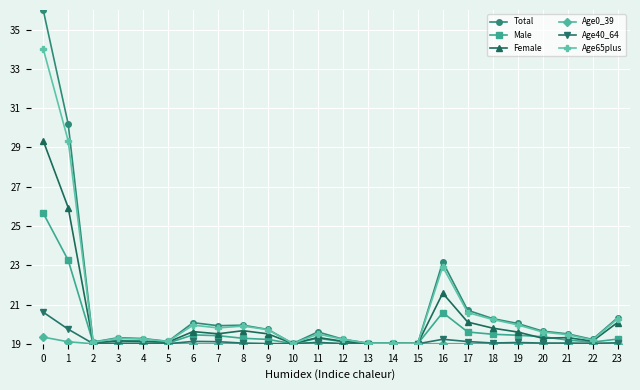

Rank the series by their maximum value, from highest to lowest.

Total, Age65plus, Female, Male, Age40_64, Age0_39